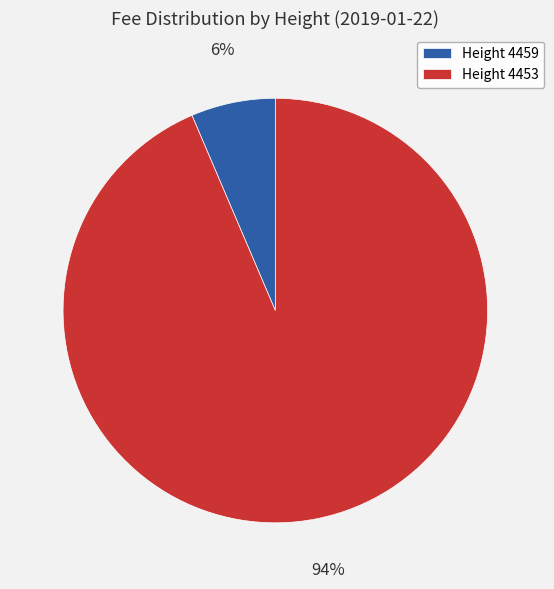

Do Height 4453 and Height 4459 together represent more than half of the pie?

Yes